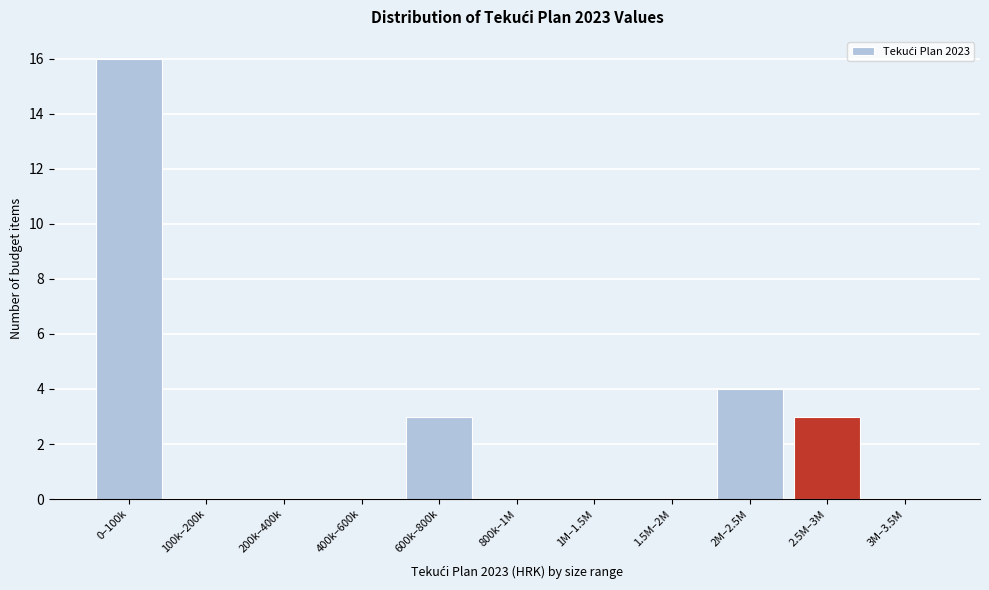

Reading left to right, list all the values displayed in this chart.

0–100k=16	100k–200k=0	200k–400k=0	400k–600k=0	600k–800k=3	800k–1M=0	1M–1.5M=0	1.5M–2M=0	2M–2.5M=4	2.5M–3M=3	3M–3.5M=0